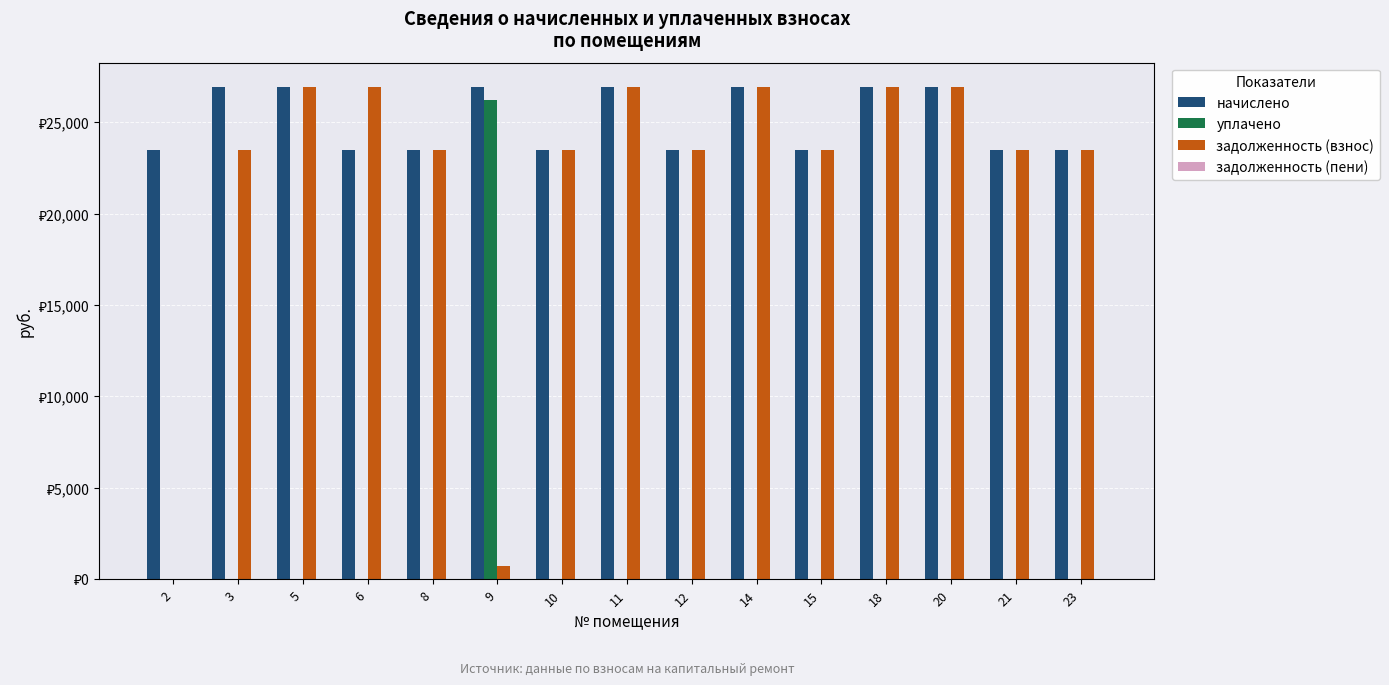

True or false: начислено has a value of 26906.2 at 5.

True